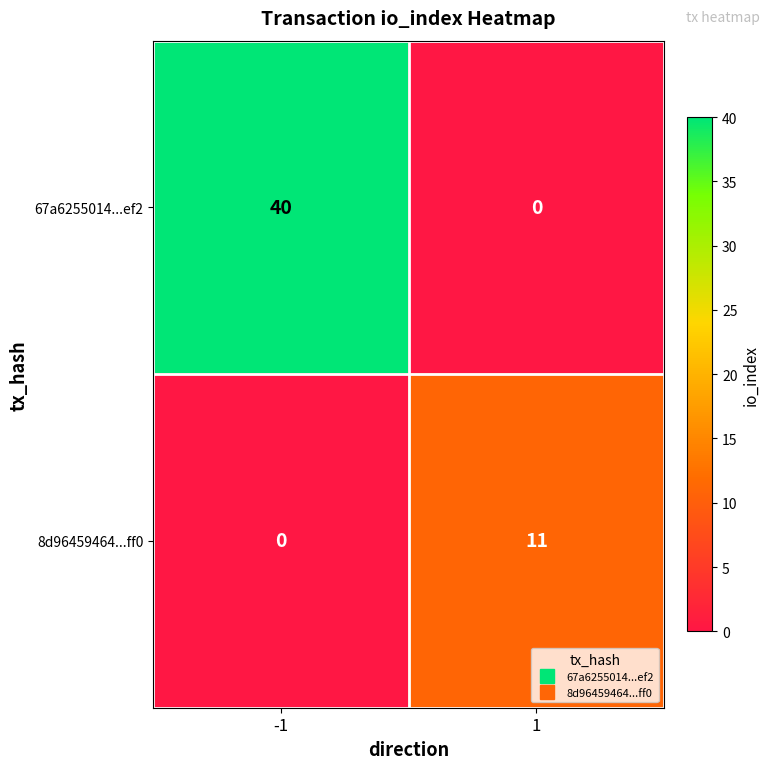

What is the sum of all 8d96459464...ff0 values?

11